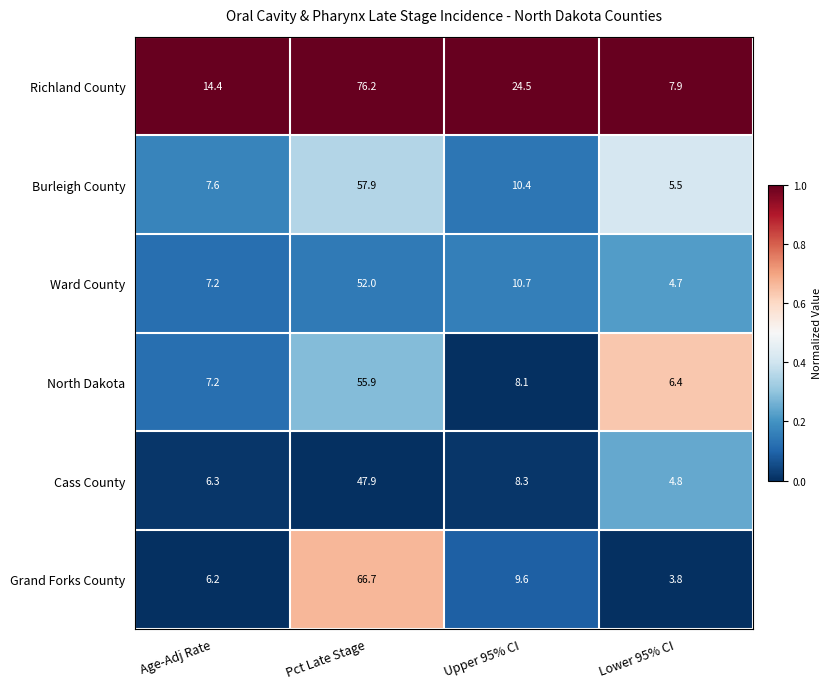

What is the difference between the highest and lowest values at Upper 95% CI?

16.4